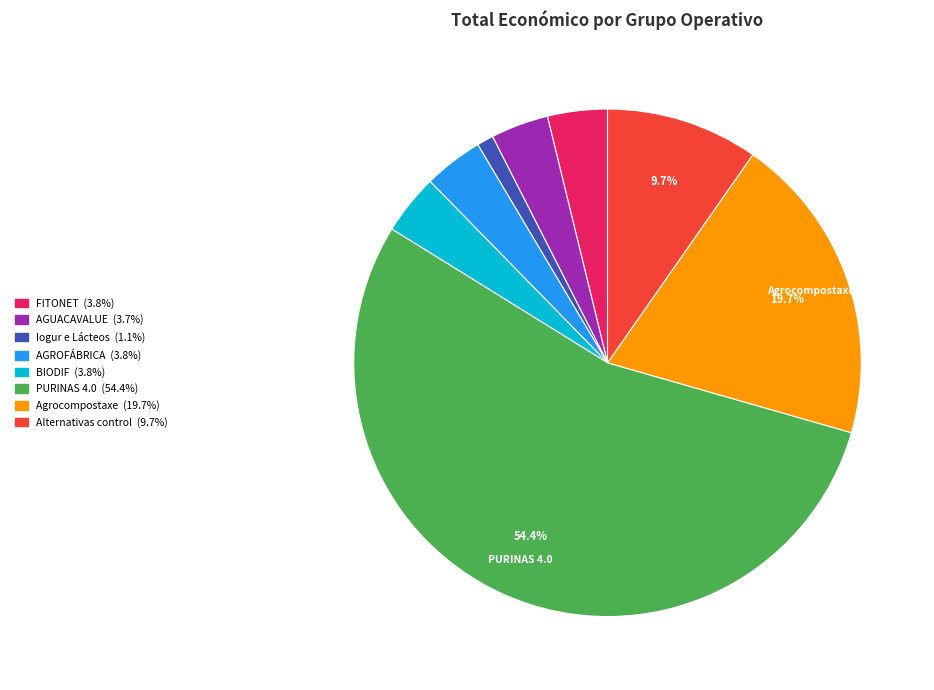

How much of the chart is everything except Alternativas control?

90.3%